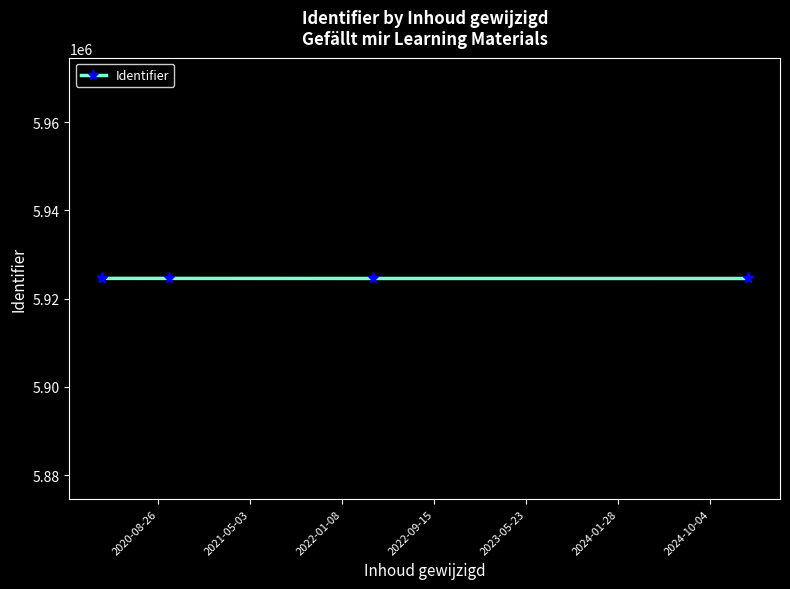

The chart shows a value of 3533746 at 2021-05-03. True or false?

False